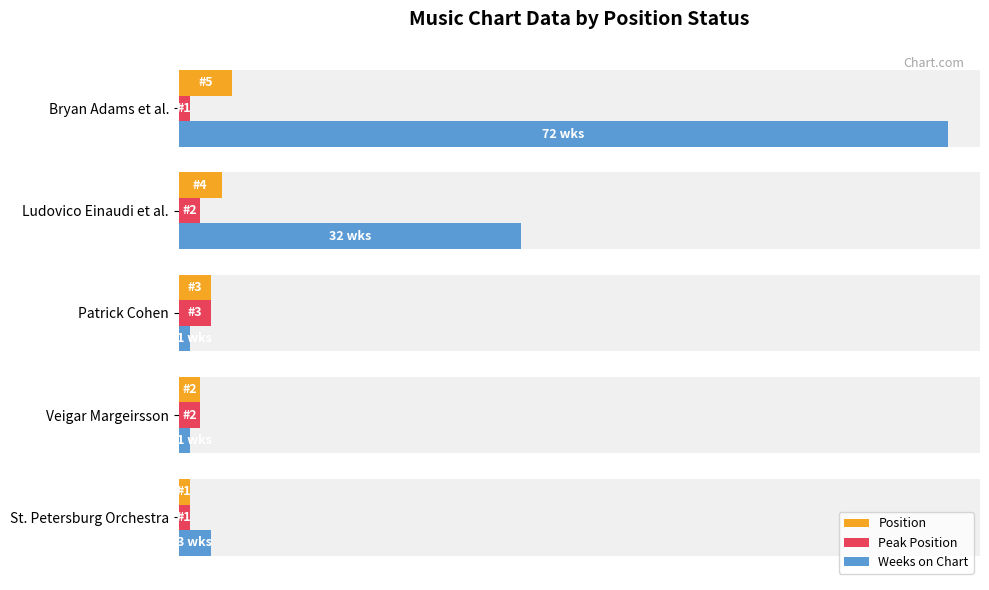

At Patrick Cohen, list the series in order from largest to smallest.

Position, Peak Position, Weeks on Chart